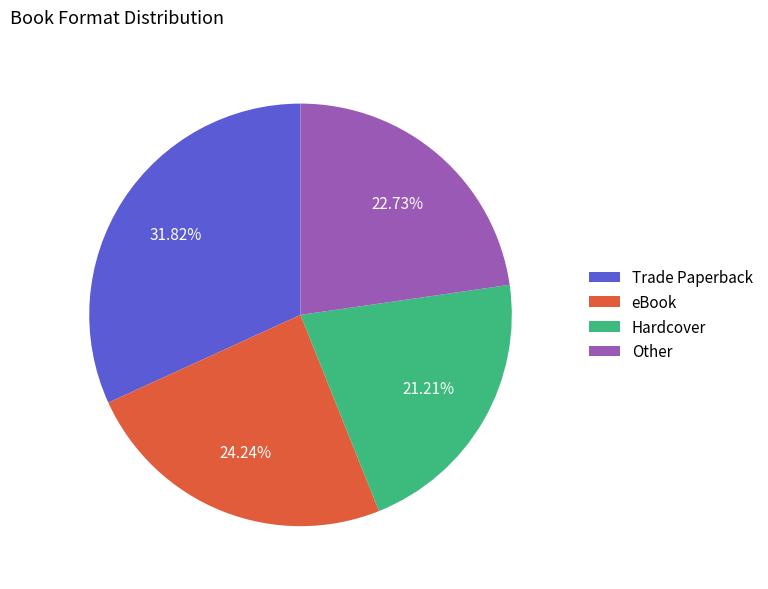

Count the number of slices in the pie.

4